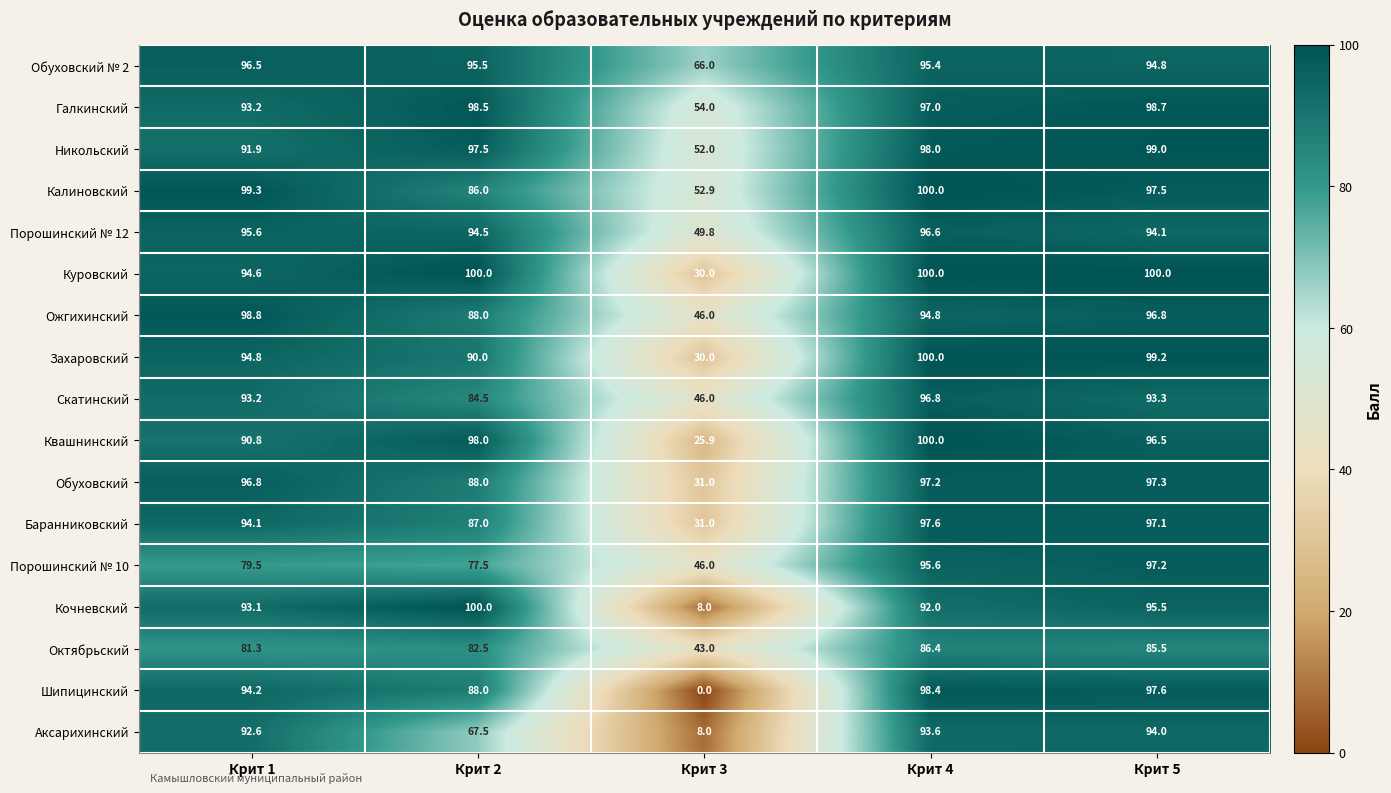

Which series has the largest range (max minus min)?

Шипицинский